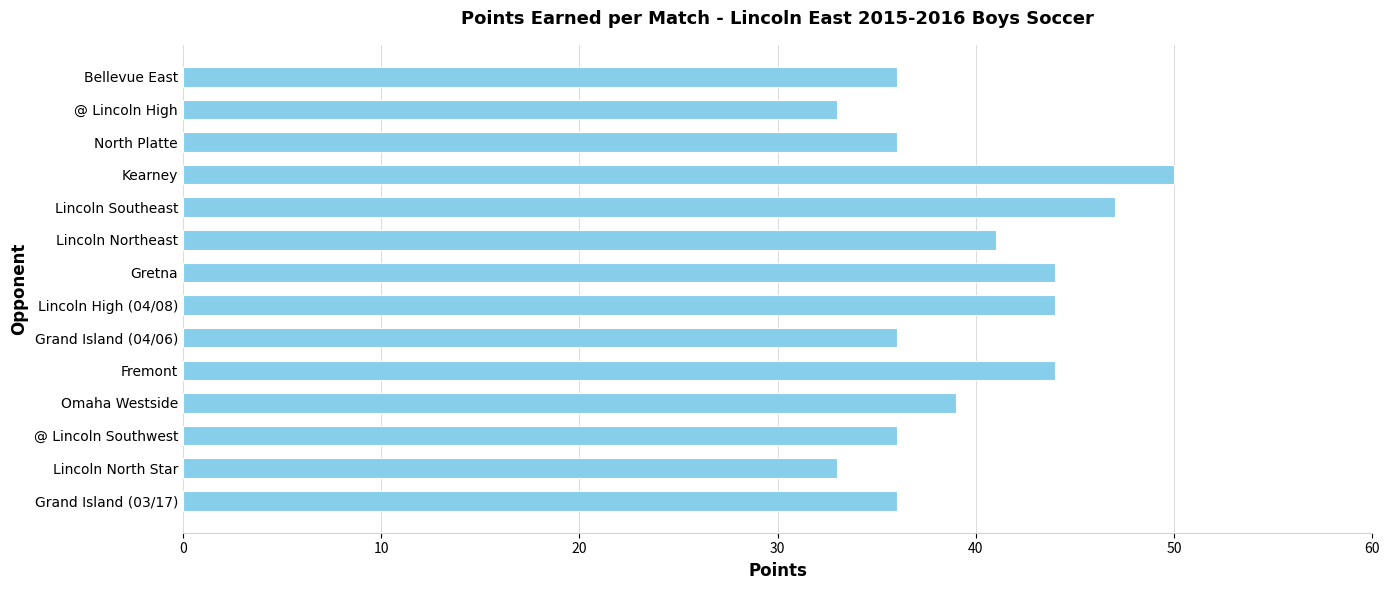

The chart shows a value of 36 at Grand Island (03/17). True or false?

True